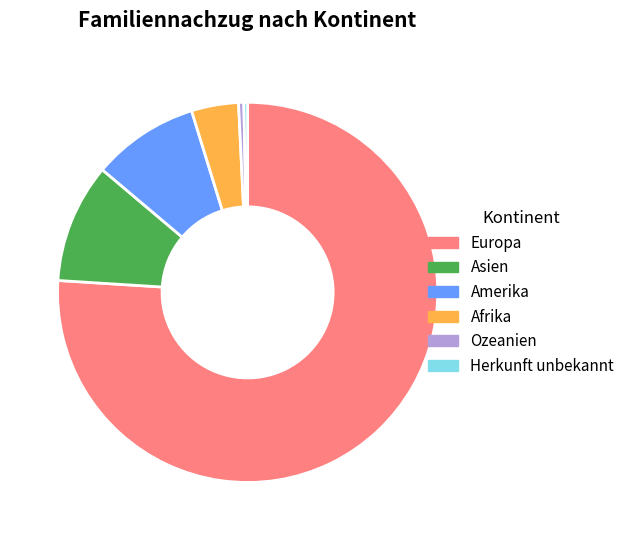

Does any single category account for the majority?

Yes